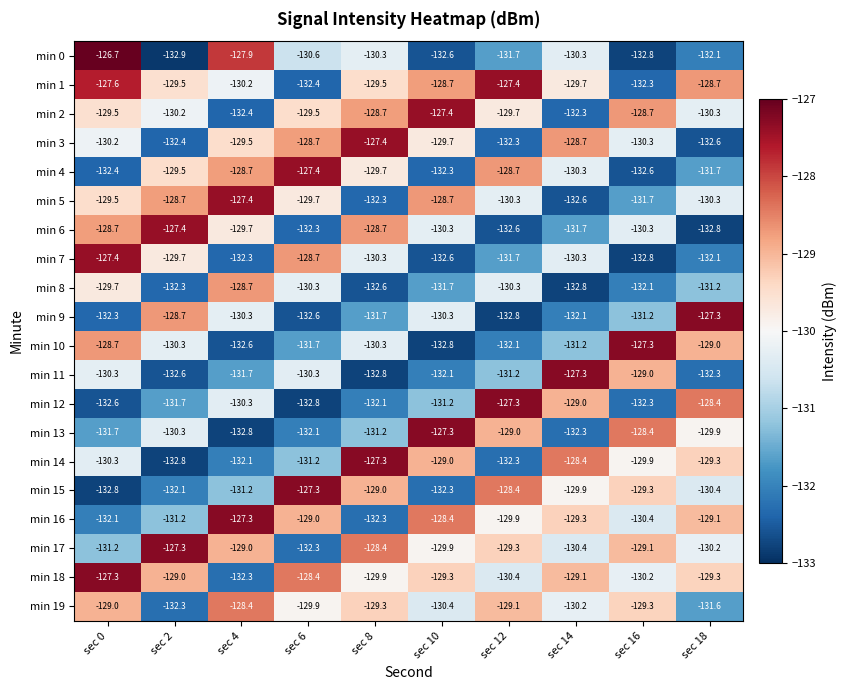

Is it true that min 15 equals -31.9 at sec 4?

False